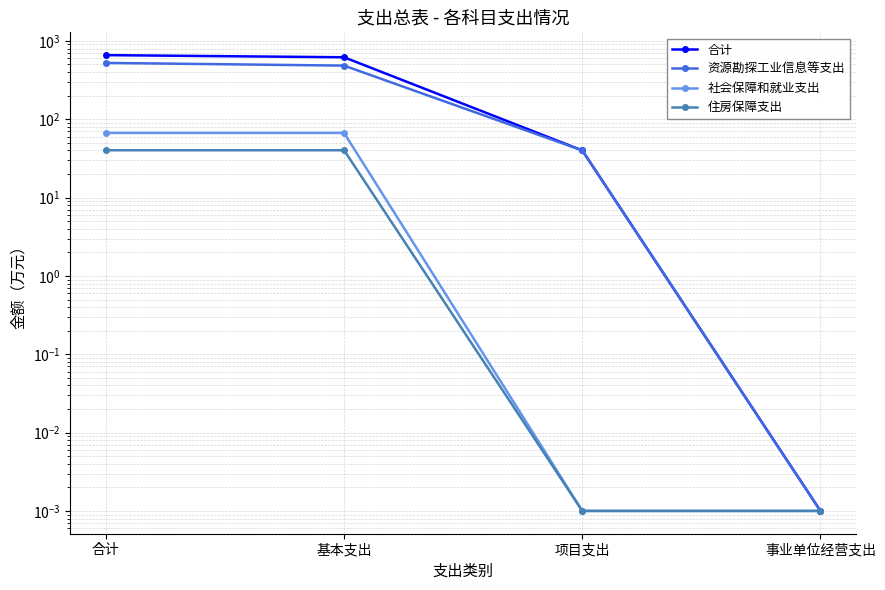

What are all the series names shown in the legend?

合计, 资源勘探工业信息等支出, 社会保障和就业支出, 住房保障支出